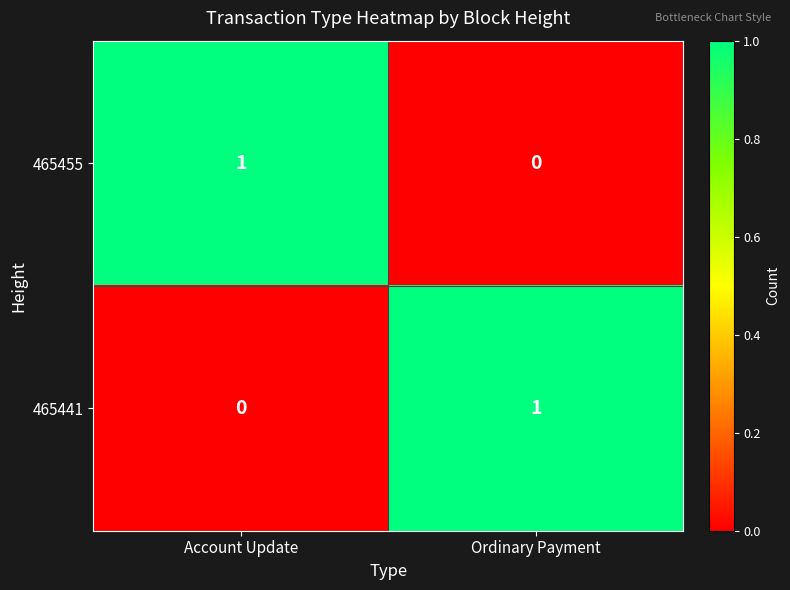

Reading left to right, list all the values displayed in this chart.

465455: 1	0
465441: 0	1